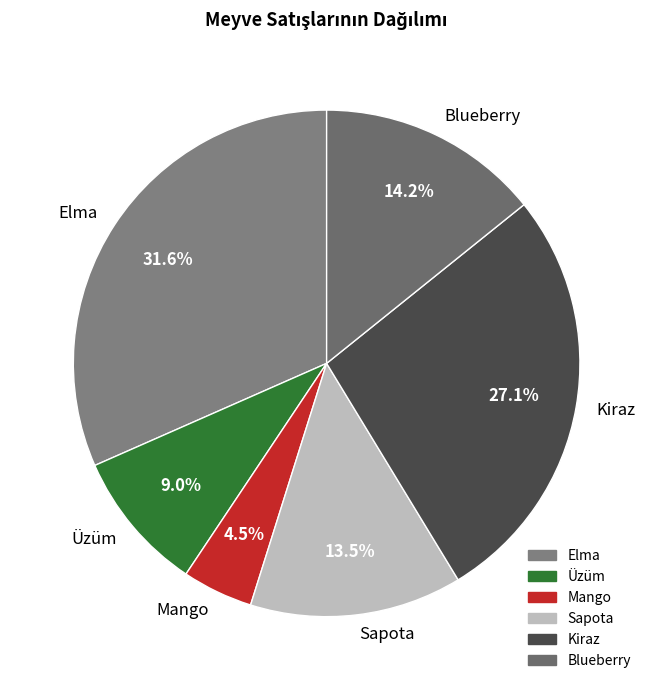

Is there a majority slice in this chart?

No